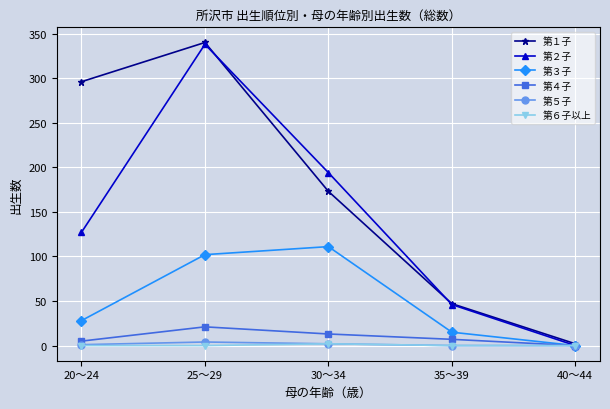

Which series has the largest total across all categories?

第１子